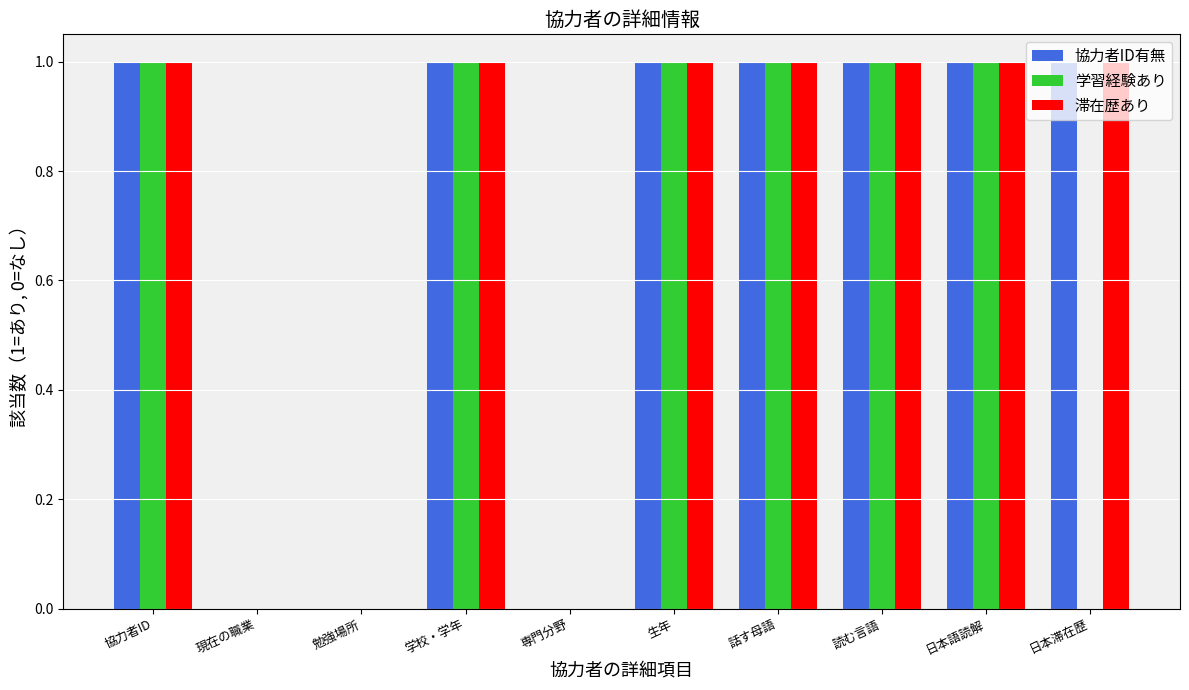

Which series changed the most between 日本語読解 and 日本滞在歴?

学習経験あり